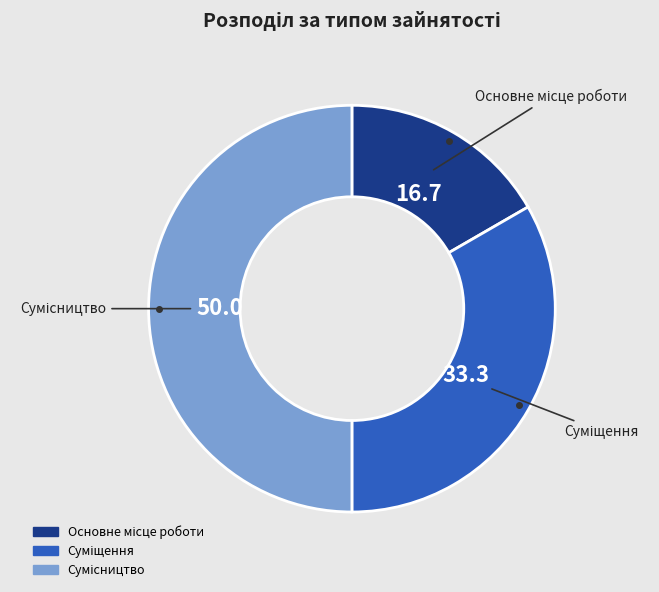

Count the number of slices in the pie.

3